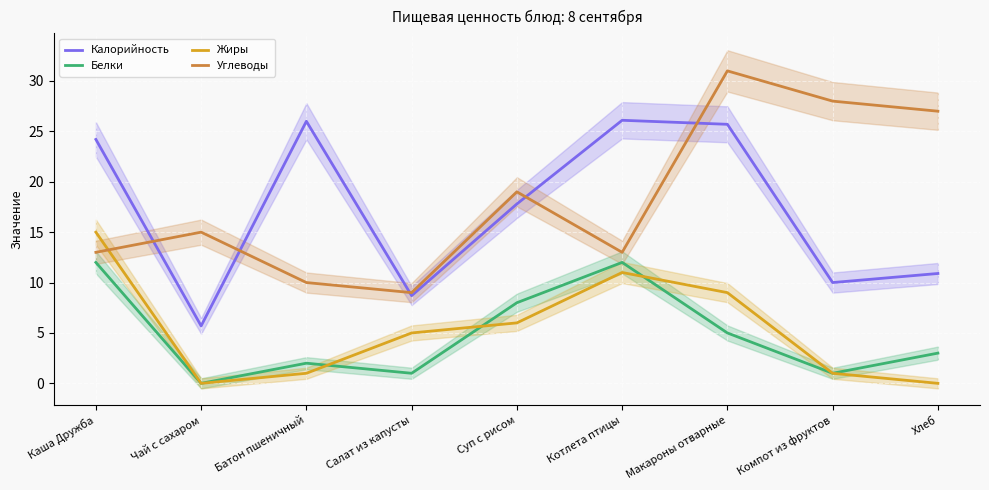

What is the sum of all Углеводы values?

165.0